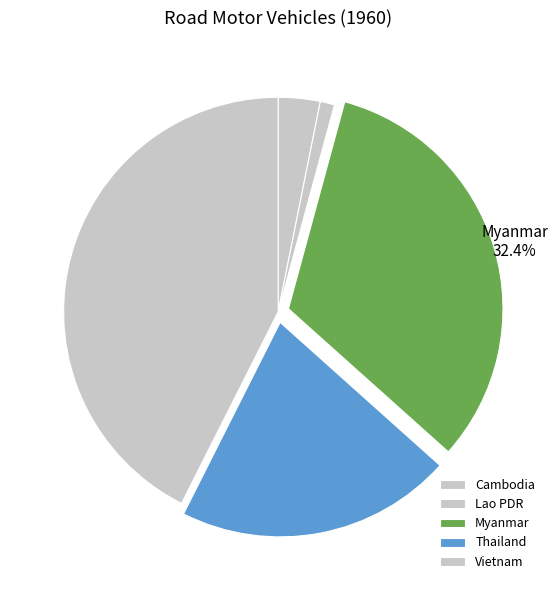

How many segments does this pie chart have?

5